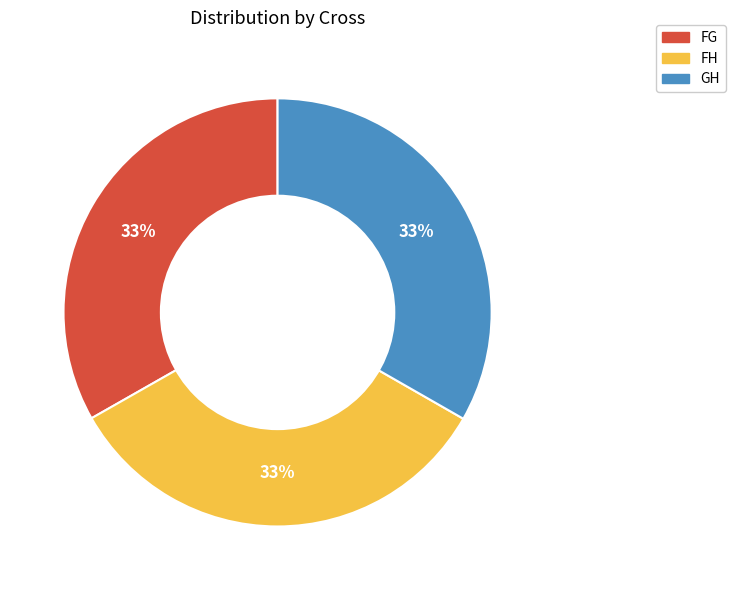

True or false: GH accounts for 39% of the total.

False